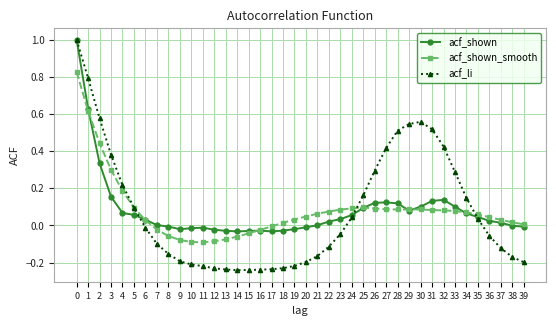

What is the difference between the second highest and minimum values in the acf_li series?

1.0